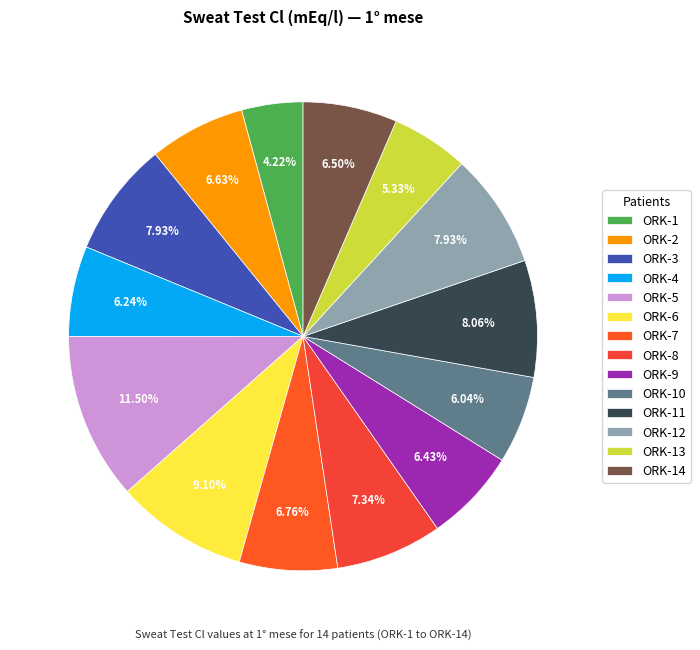

Does ORK-10 account for over 50% of the chart?

No